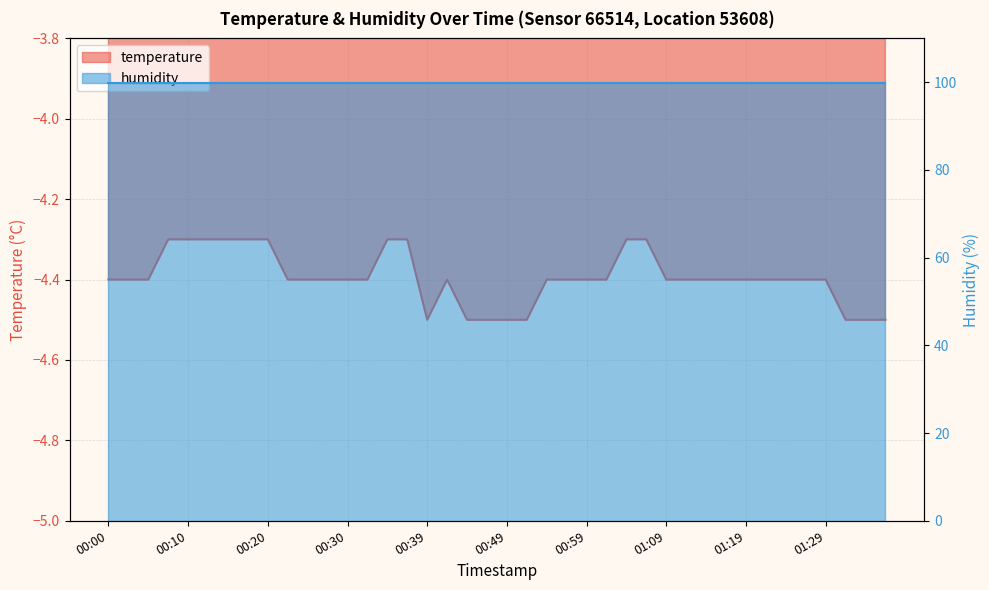

Where is the data nearest to the value -4?

00:08